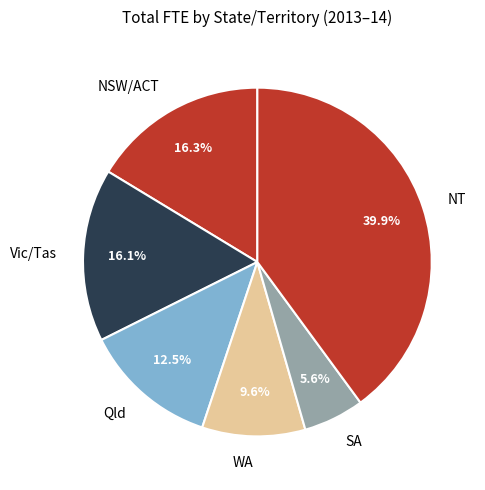

Does Vic/Tas account for over 50% of the chart?

No